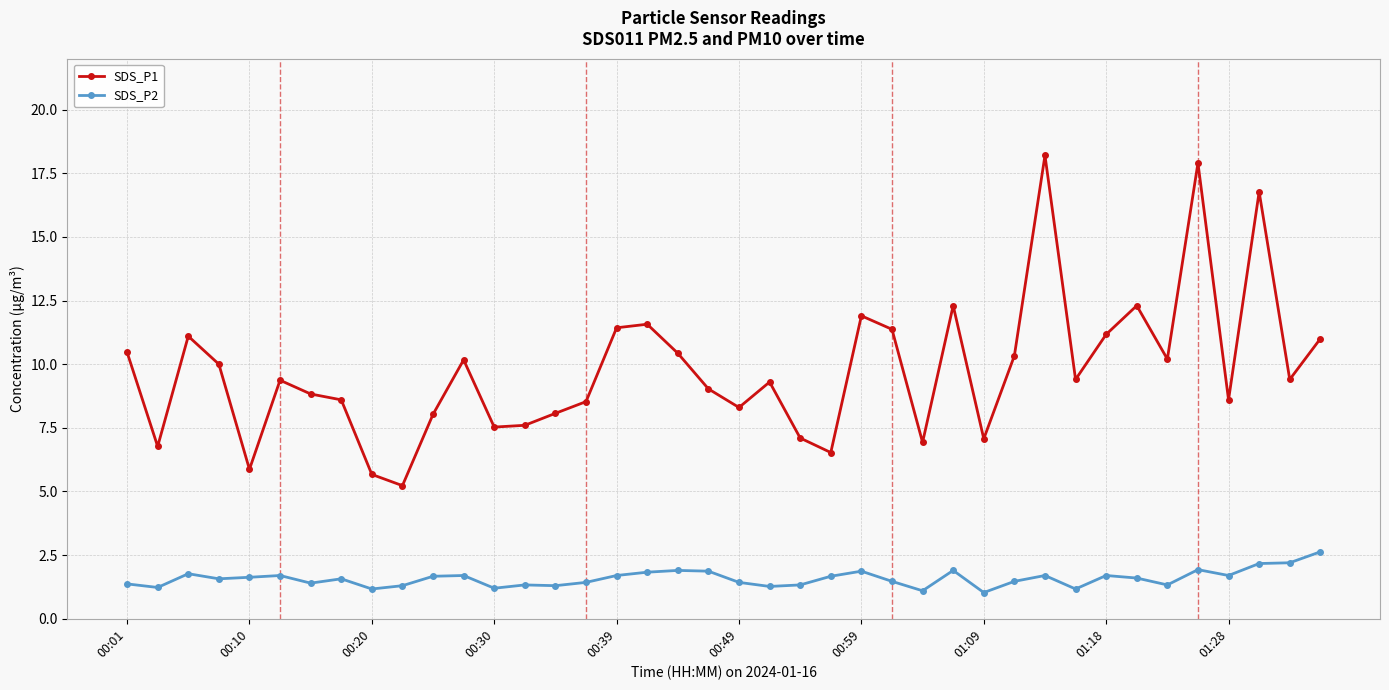

What is the value of the SDS_P2 point at the 6th from the left?

1.7